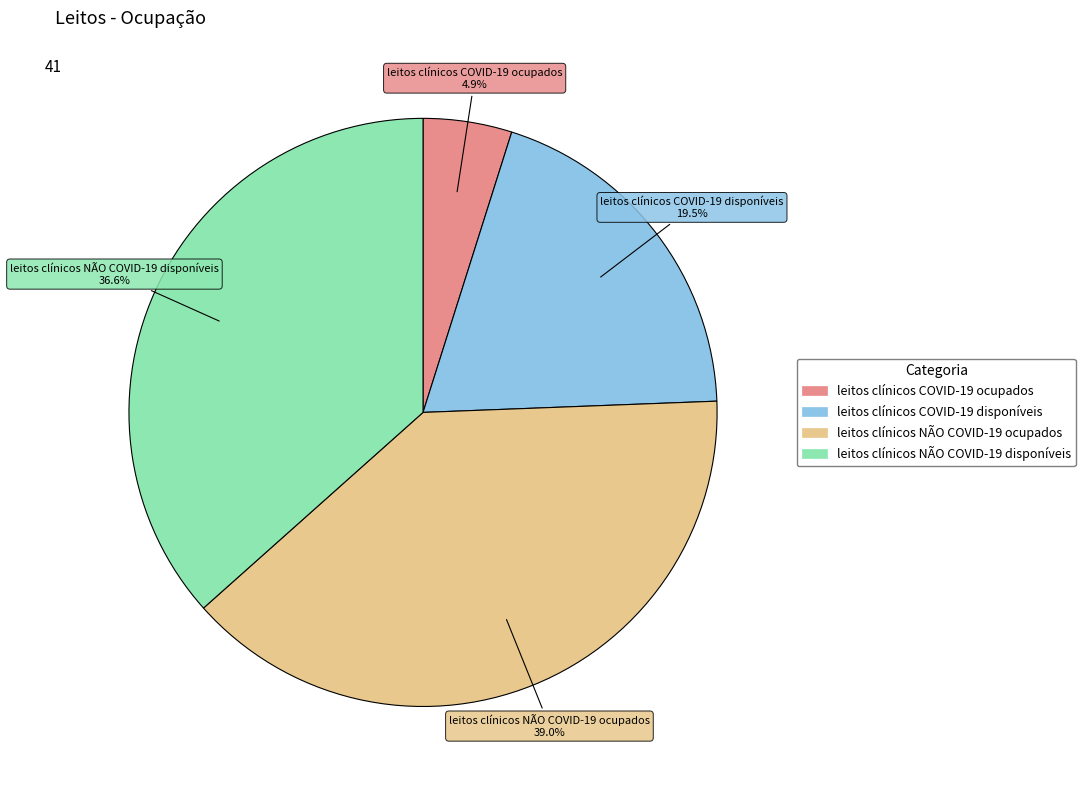

What percentage is the leitos clínicos NÃO COVID-19 disponíveis slice, to the nearest percent?

37%